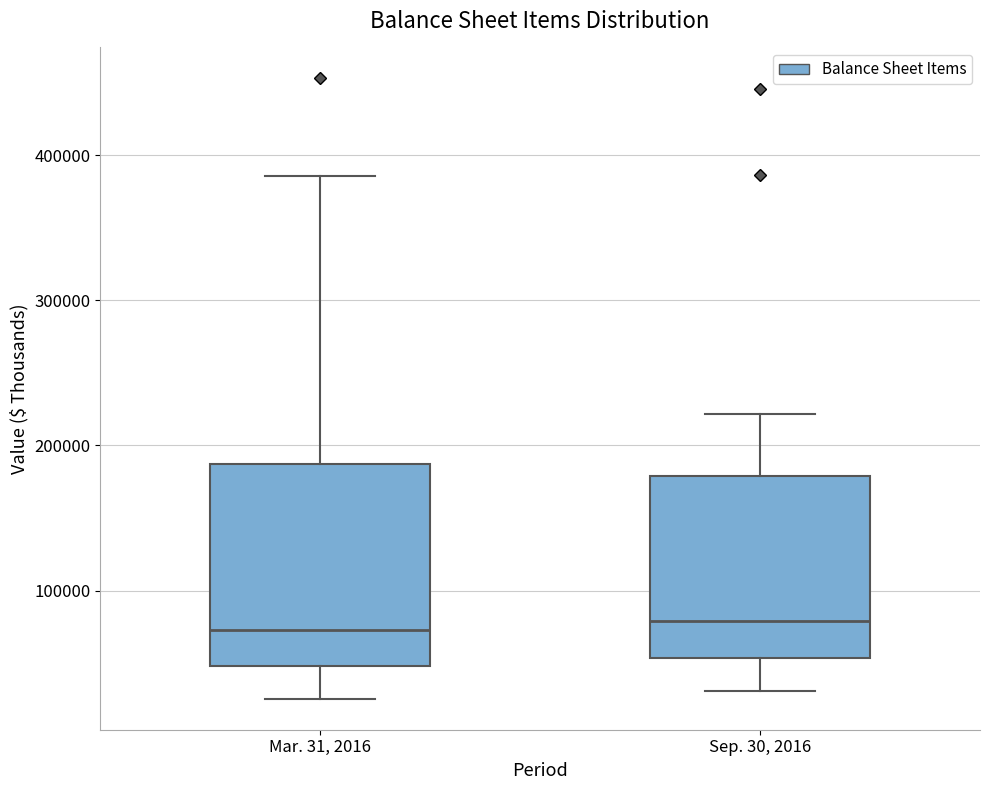

Where does the lower whisker of the box for Sep. 30, 2016 end on the y-axis? The values are not printed on the chart, so give them approximately, as read against the axis.

30000